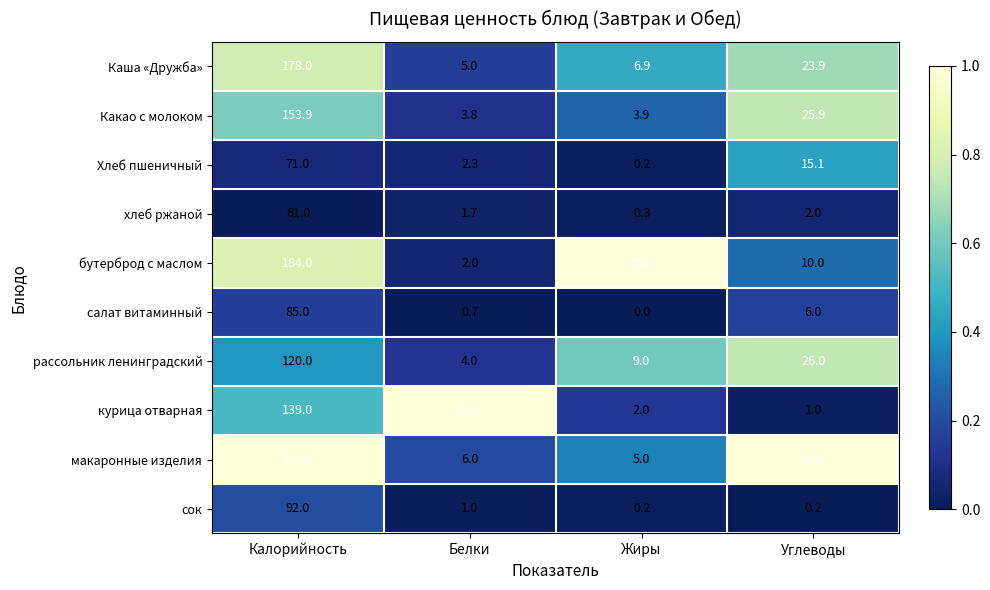

The сок series shows 0.6 at Белки. True or false?

False